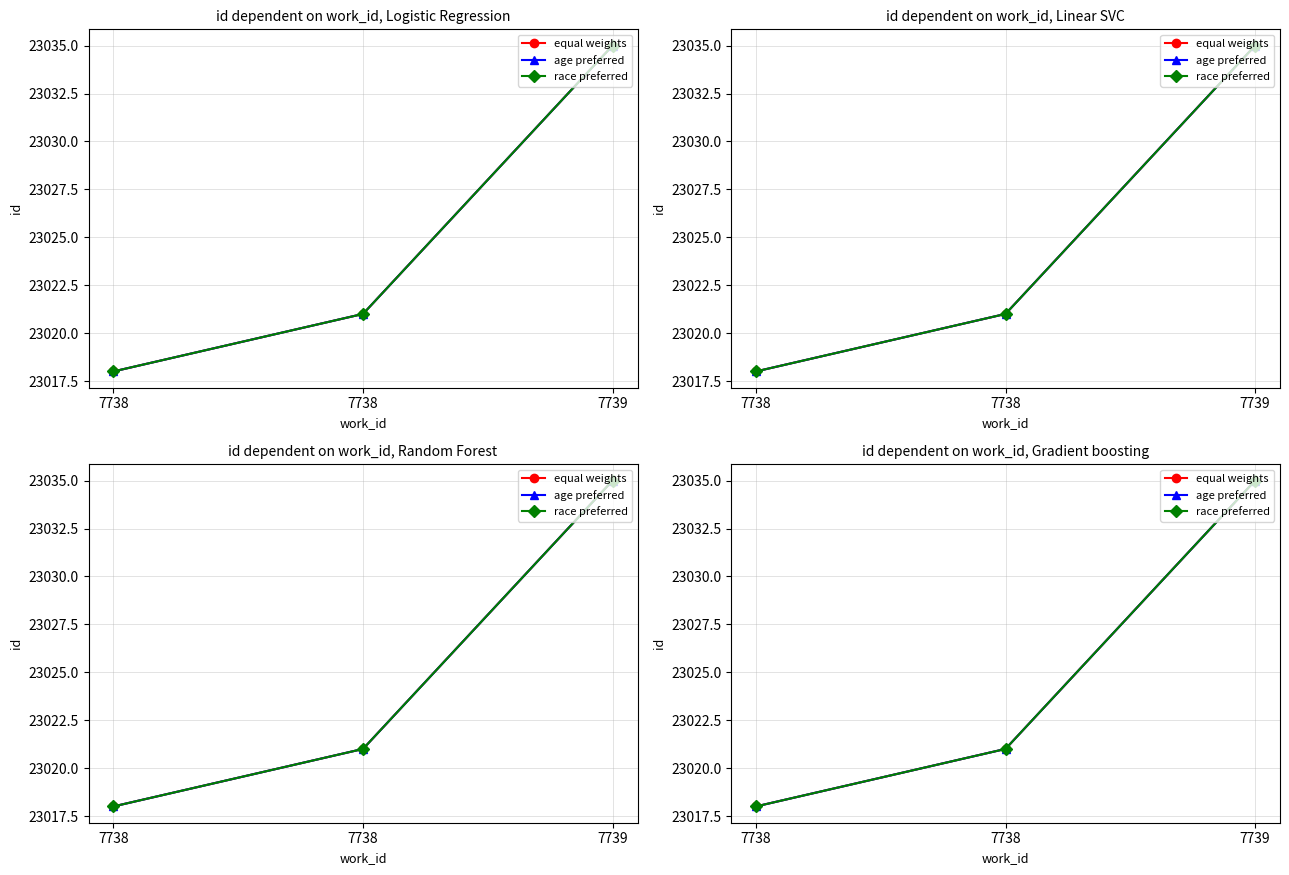

What is the difference between the second highest and minimum values in the equal weights series?

3